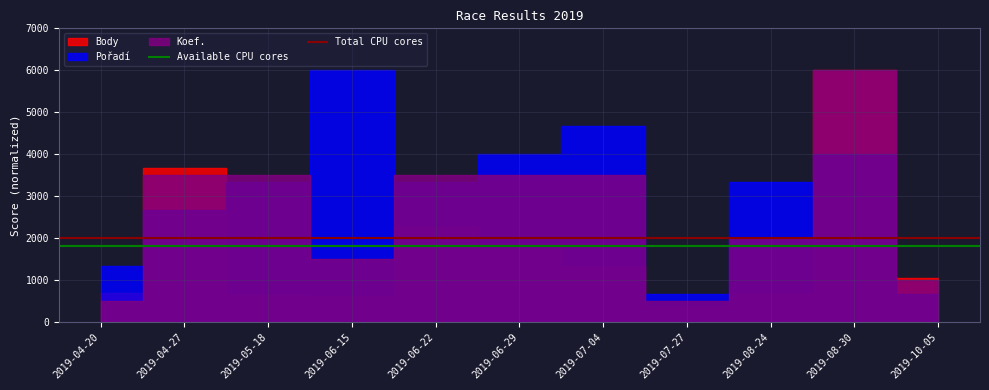

How many lines are shown in the chart?

2